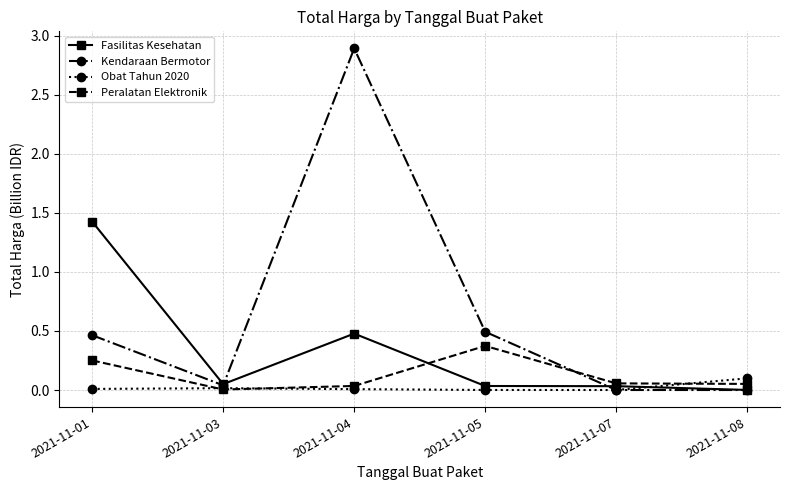

In Peralatan Elektronik, how many points are lower than both neighbors (excluding endpoints)?

1